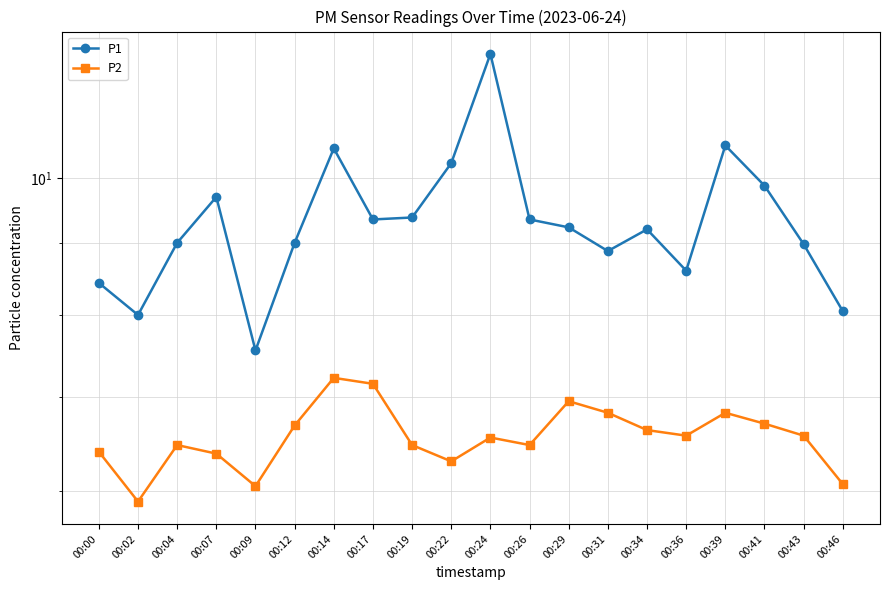

What is the value of the P2 point at the 20th from the left?

6.1